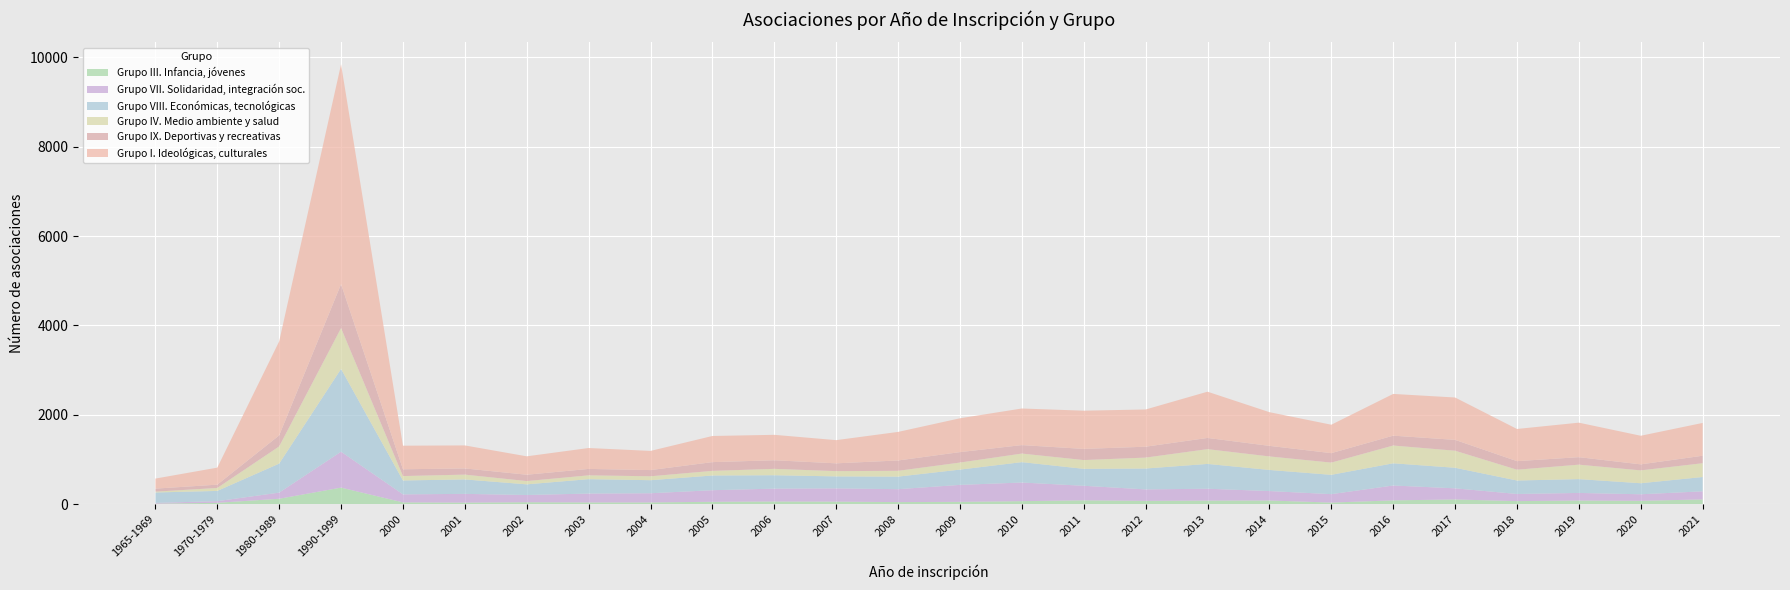

Reading left to right, transcribe all the data shown in this chart.

Grupo III. Infancia, jóvenes: 1965-1969=14	1970-1979=33	1980-1989=124	1990-1999=373	2000=43	2001=38	2002=46	2003=42	2004=42	2005=56	2006=63	2007=60	2008=49	2009=55	2010=70	2011=89	2012=77	2013=83	2014=85	2015=38	2016=88	2017=108	2018=71	2019=84	2020=78	2021=109
Grupo VII. Solidaridad, integración soc.: 1965-1969=17	1970-1979=37	1980-1989=137	1990-1999=803	2000=179	2001=195	2002=162	2003=198	2004=205	2005=259	2006=287	2007=296	2008=289	2009=379	2010=417	2011=325	2012=256	2013=265	2014=211	2015=189	2016=332	2017=249	2018=160	2019=170	2020=146	2021=181
Grupo VIII. Económicas, tecnológicas: 1965-1969=233	1970-1979=229	1980-1989=649	1990-1999=1852	2000=311	2001=323	2002=238	2003=322	2004=292	2005=329	2006=300	2007=268	2008=281	2009=342	2010=456	2011=379	2012=467	2013=555	2014=472	2015=432	2016=497	2017=460	2018=301	2019=309	2020=247	2021=320
Grupo IV. Medio ambiente y salud: 1965-1969=19	1970-1979=67	1980-1989=385	1990-1999=915	2000=99	2001=108	2002=74	2003=86	2004=88	2005=104	2006=143	2007=118	2008=130	2009=158	2010=192	2011=197	2012=245	2013=331	2014=303	2015=274	2016=398	2017=382	2018=242	2019=324	2020=288	2021=309
Grupo IX. Deportivas y recreativas: 1965-1969=67	1970-1979=73	1980-1989=246	1990-1999=981	2000=151	2001=138	2002=141	2003=143	2004=138	2005=195	2006=192	2007=174	2008=231	2009=233	2010=189	2011=249	2012=243	2013=250	2014=236	2015=211	2016=220	2017=242	2018=191	2019=167	2020=134	2021=167
Grupo I. Ideológicas, culturales: 1965-1969=225	1970-1979=381	1980-1989=2103	1990-1999=4919	2000=528	2001=515	2002=412	2003=468	2004=429	2005=585	2006=569	2007=519	2008=639	2009=757	2010=819	2011=855	2012=833	2013=1035	2014=754	2015=636	2016=934	2017=948	2018=720	2019=772	2020=640	2021=734